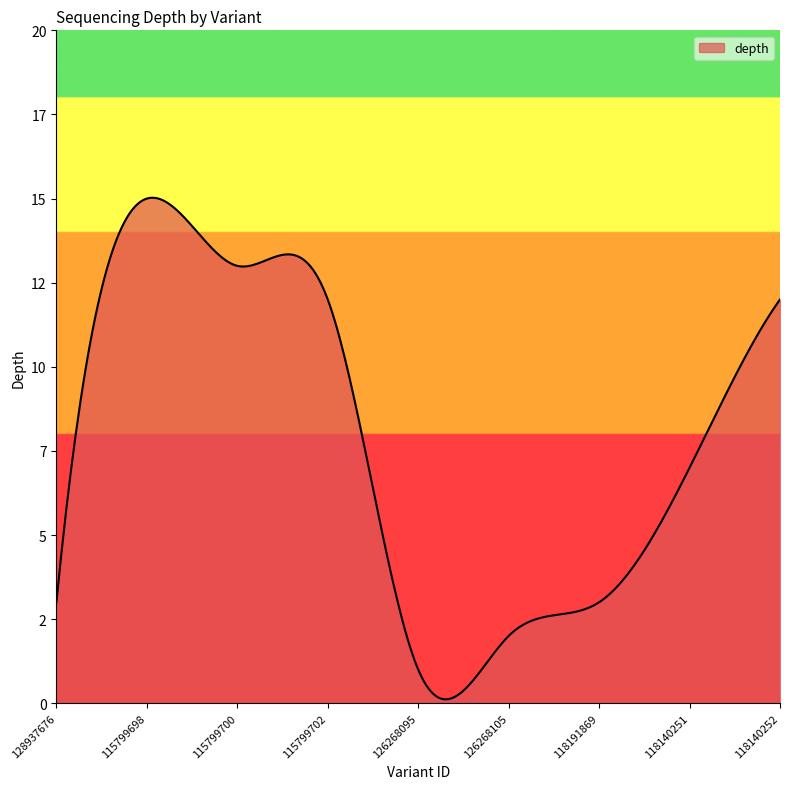

What is the smallest value displayed?

1